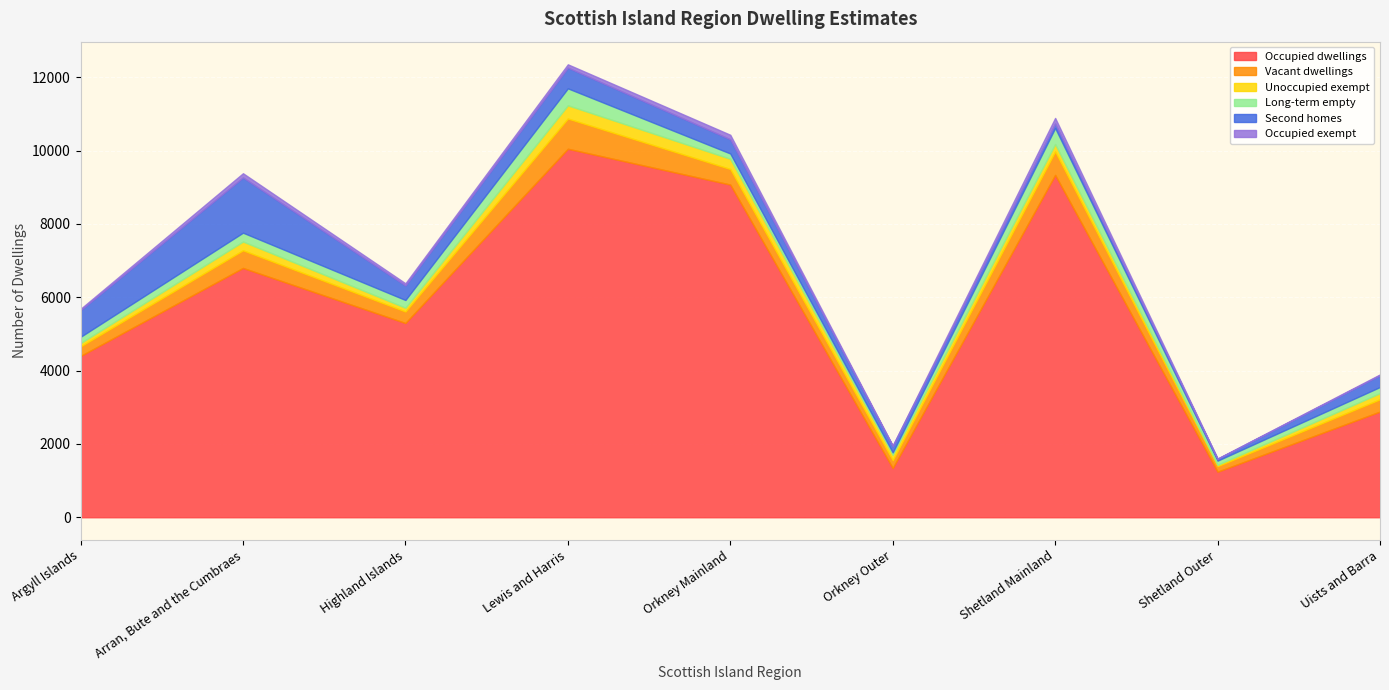

What is the difference between the Occupied exempt values at Lewis and Harris and Argyll Islands?

54